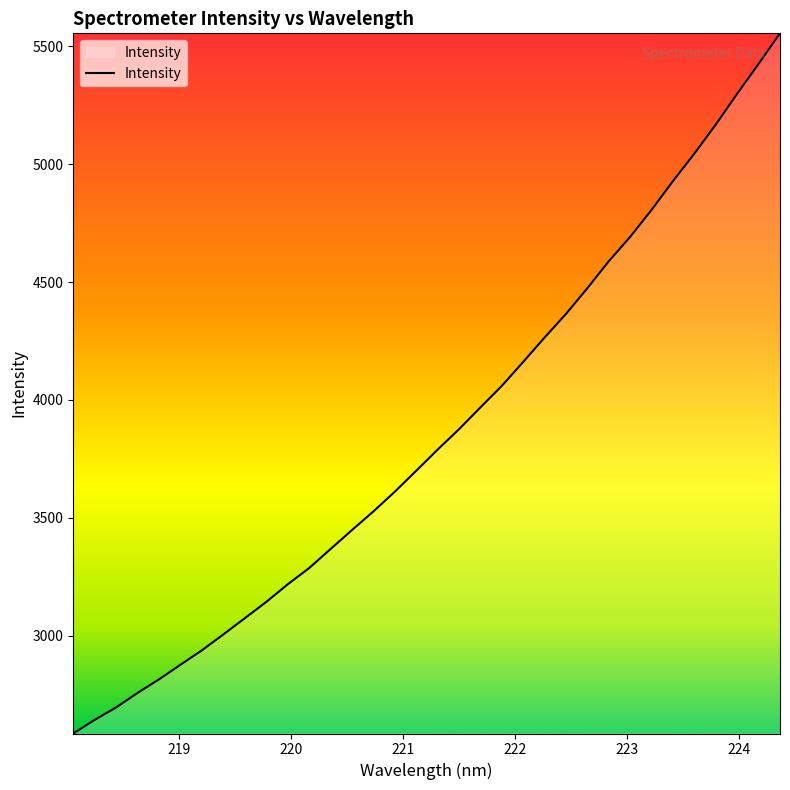

How many lines are shown in the chart?

1